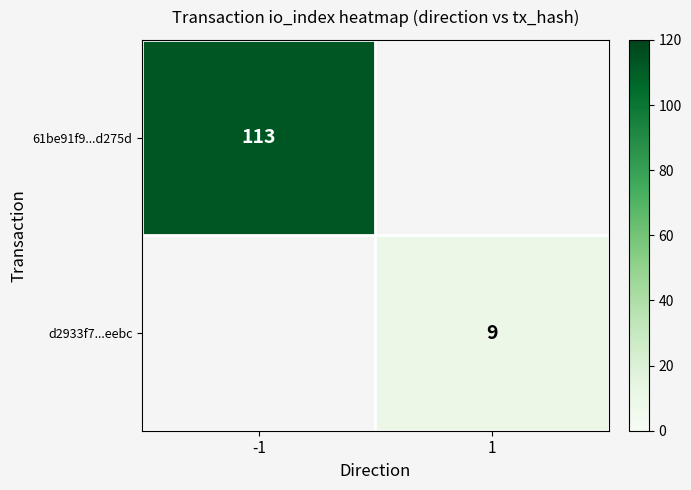

Is the value of 61be91f9...d275d at -1 greater than the value of d2933f7...eebc at 1?

Yes